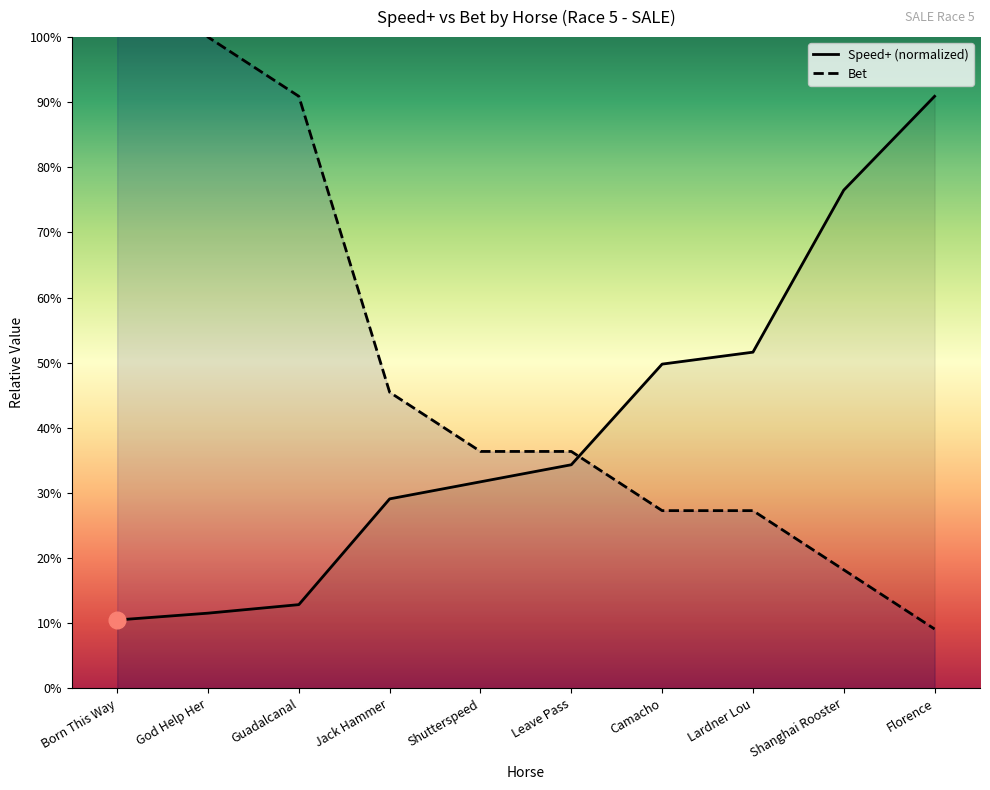

How many data points does each series have?

10